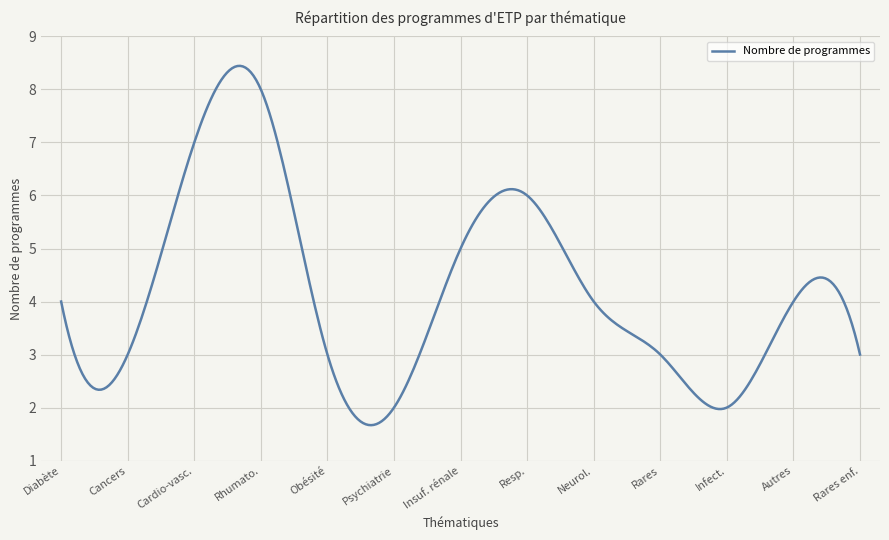

What is the minimum value shown in the chart?

1.7